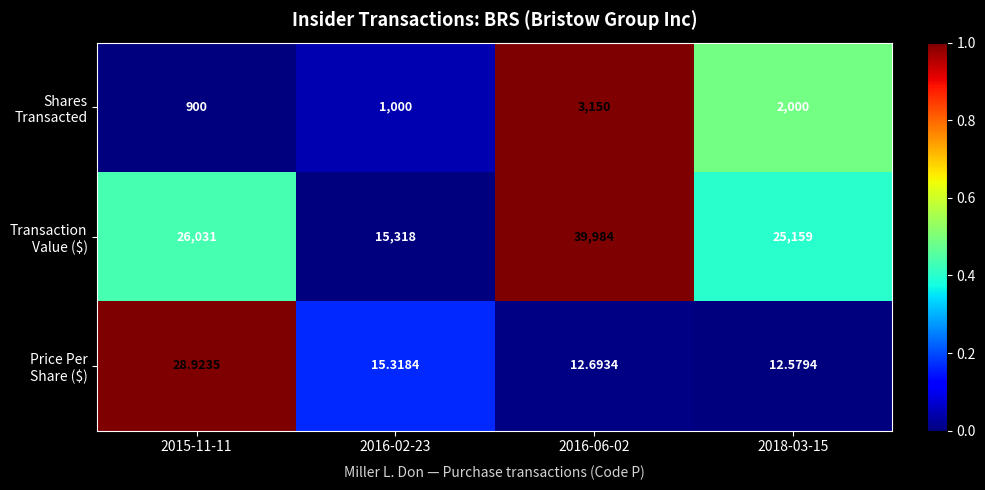

How many data points does each series have?

4